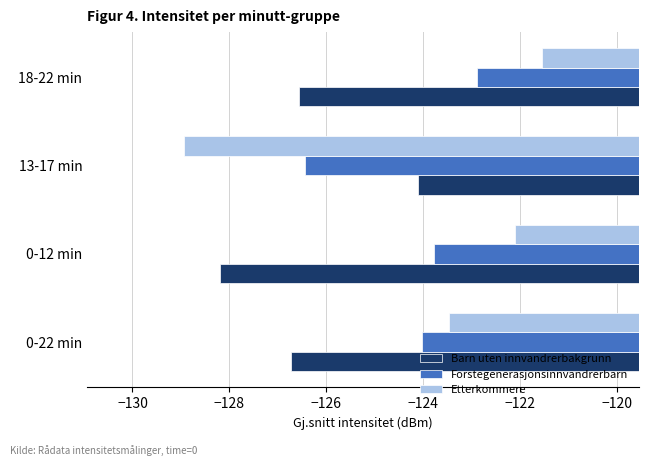

At which category is the sum across all series the highest?

18-22 min